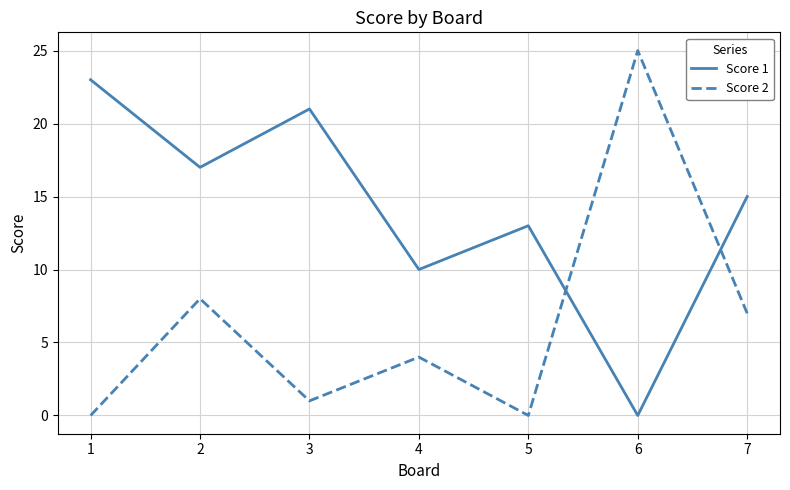

What is the sum of the Score 1 values at 1 and 2?

40